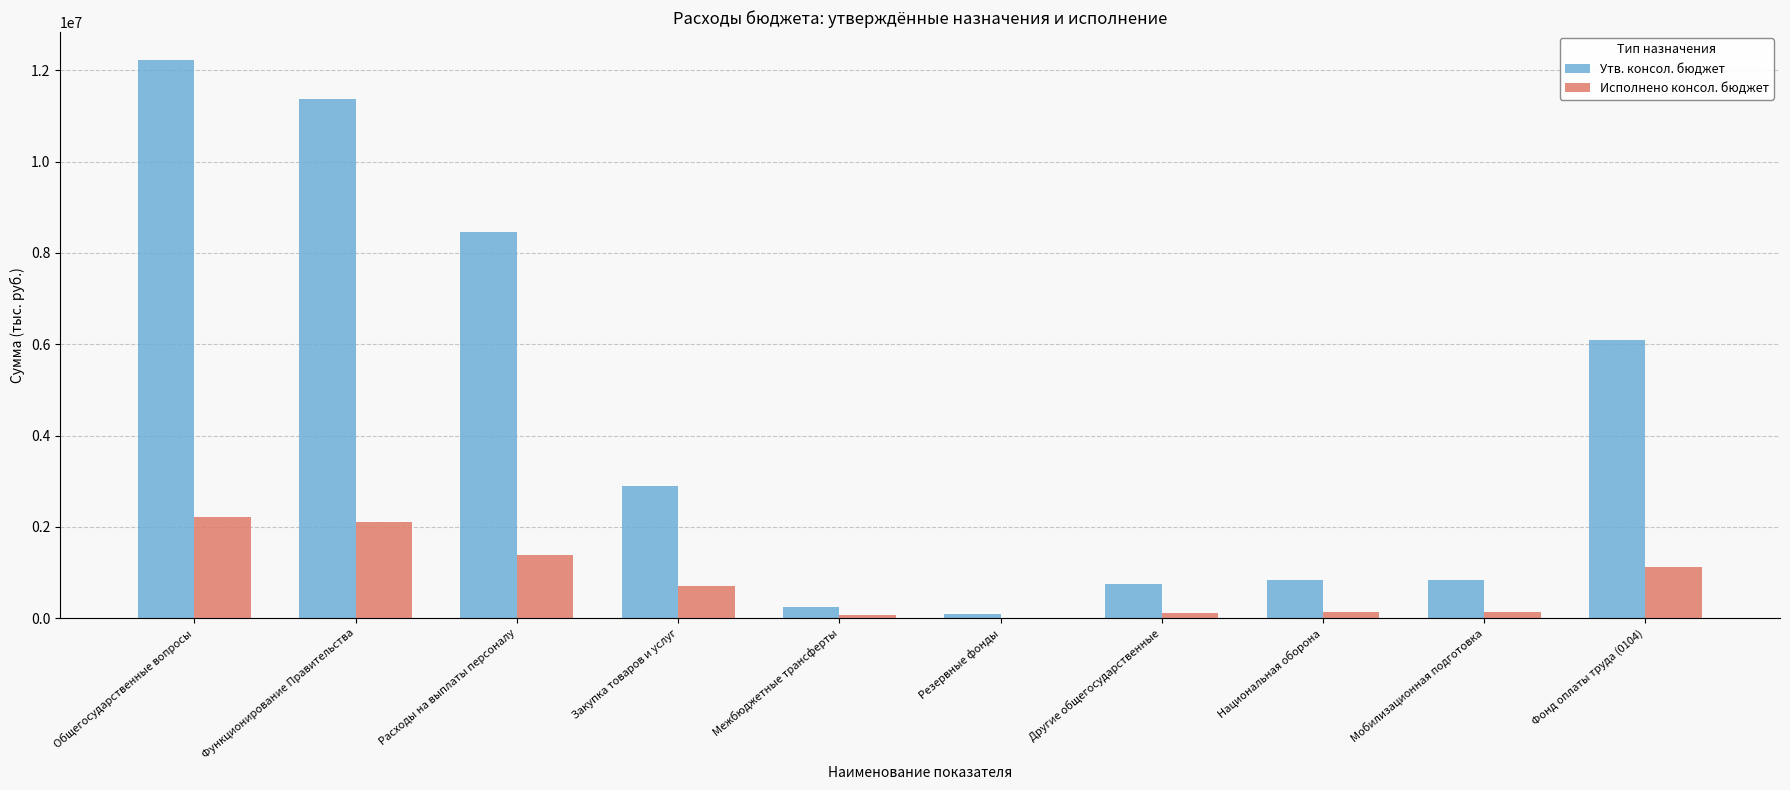

What is the average value of the Утв. консол. бюджет series?

4380980.0